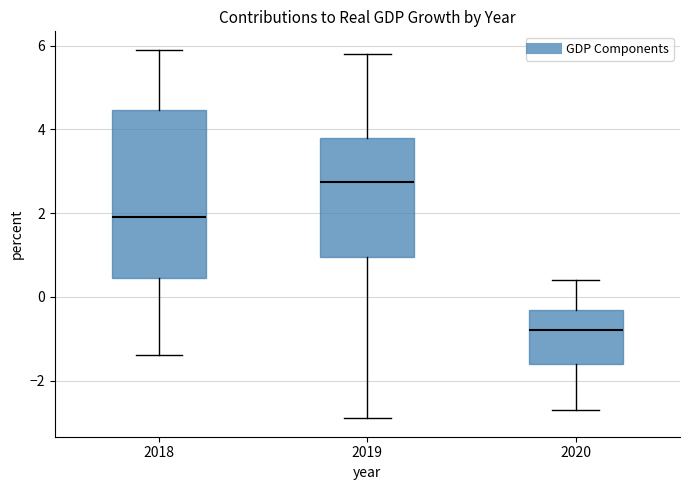

Reading left to right, transcribe this box plot: for each box, give where its median line is, the range the box spans, and where its two whiskers end, as read against the y-axis. The values are not printed on the chart, so give them approximately, as read against the axis.

2018: median 2.0, box 0.4 to 4.4, whiskers -1.4 to 6.0
2019: median 2.8, box 1.0 to 3.8, whiskers -2.8 to 5.8
2020: median -0.8, box -1.6 to -0.4, whiskers -2.6 to 0.4